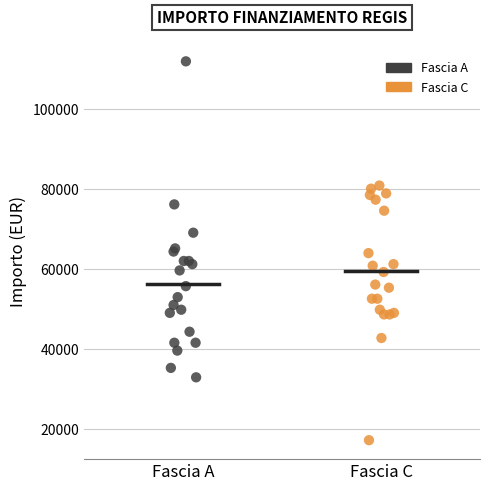

Which series has the largest Y range (max minus min)?

Fascia A